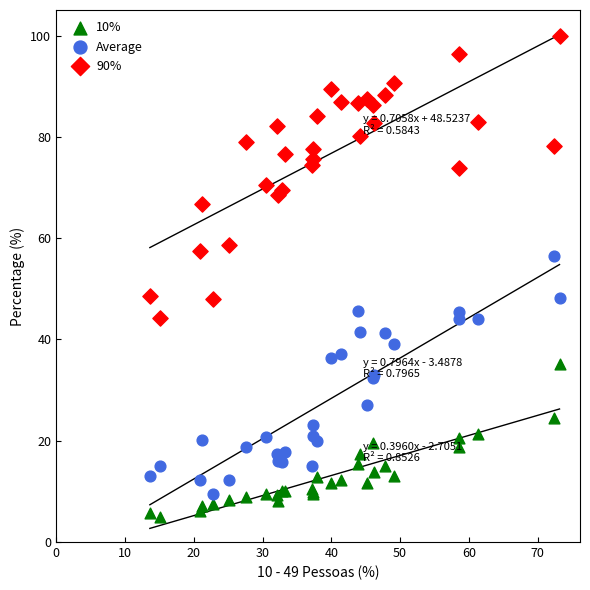

Which series contains the highest Y value?

90%